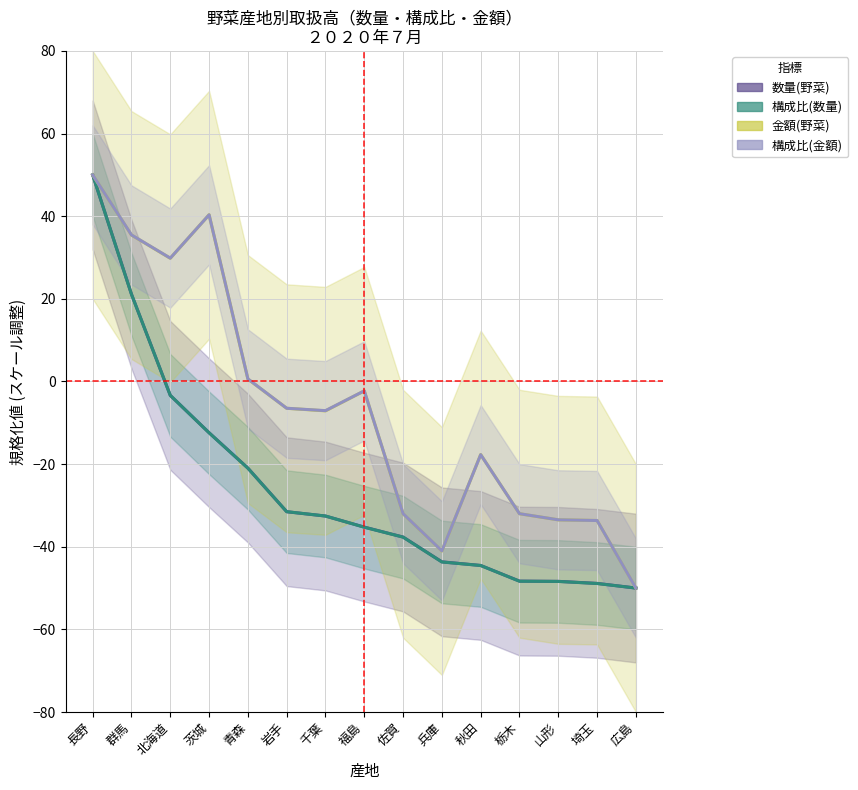

In 金額(野菜), how many points are lower than both neighbors (excluding endpoints)?

3